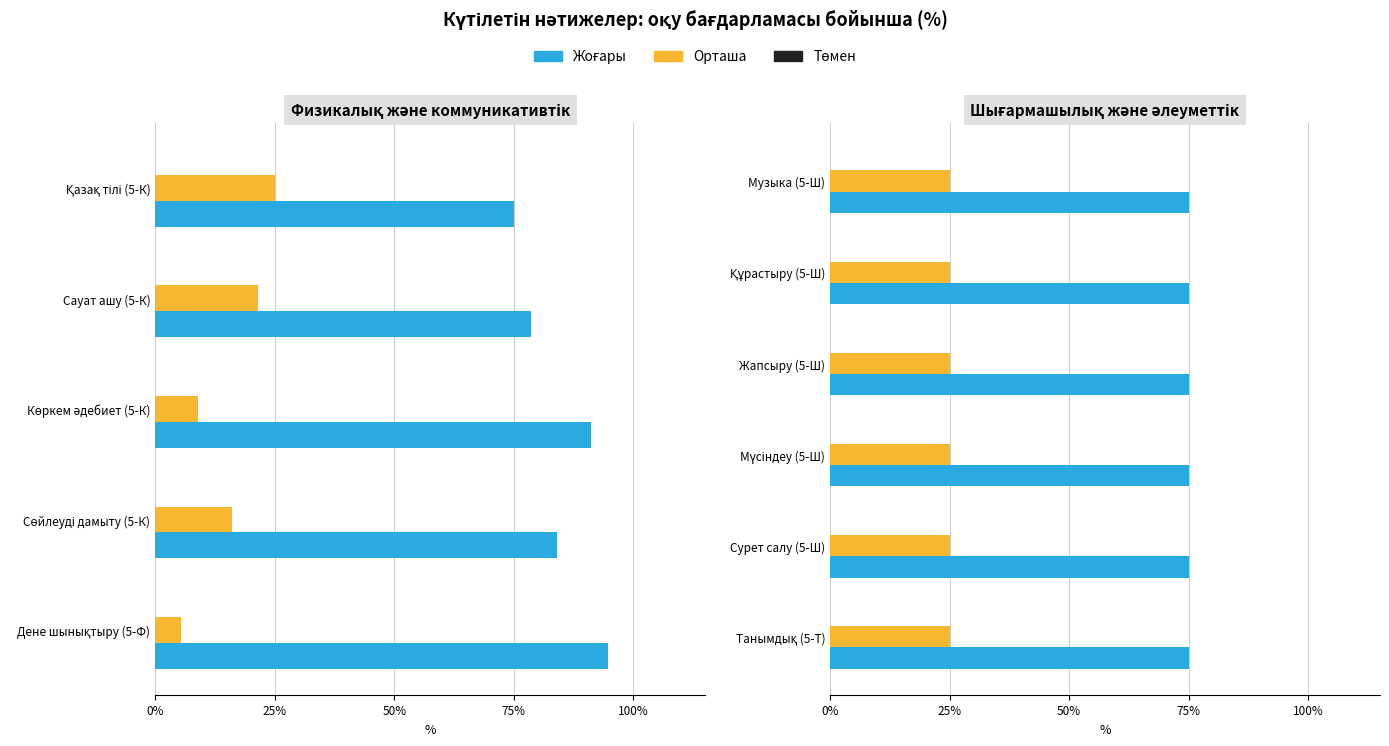

List the series in order of their overall mean, highest first.

Жоғары, Орташа, Төмен